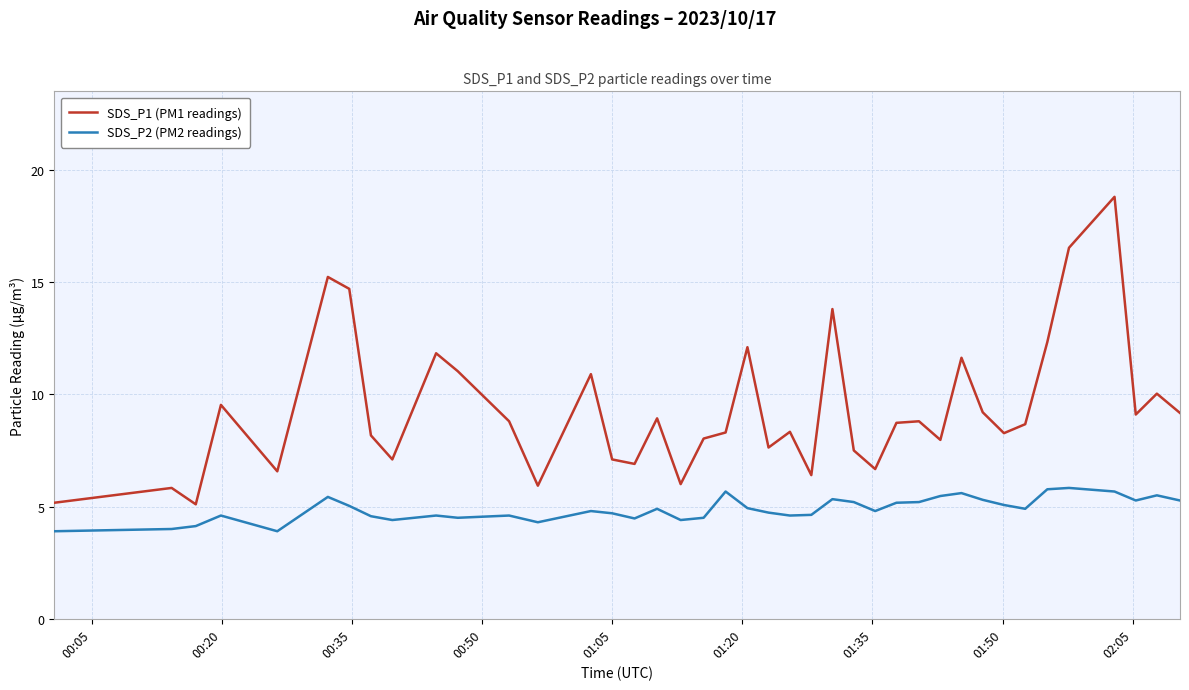

Rank the series by their maximum value, from highest to lowest.

SDS_P1 (PM1 readings), SDS_P2 (PM2 readings)